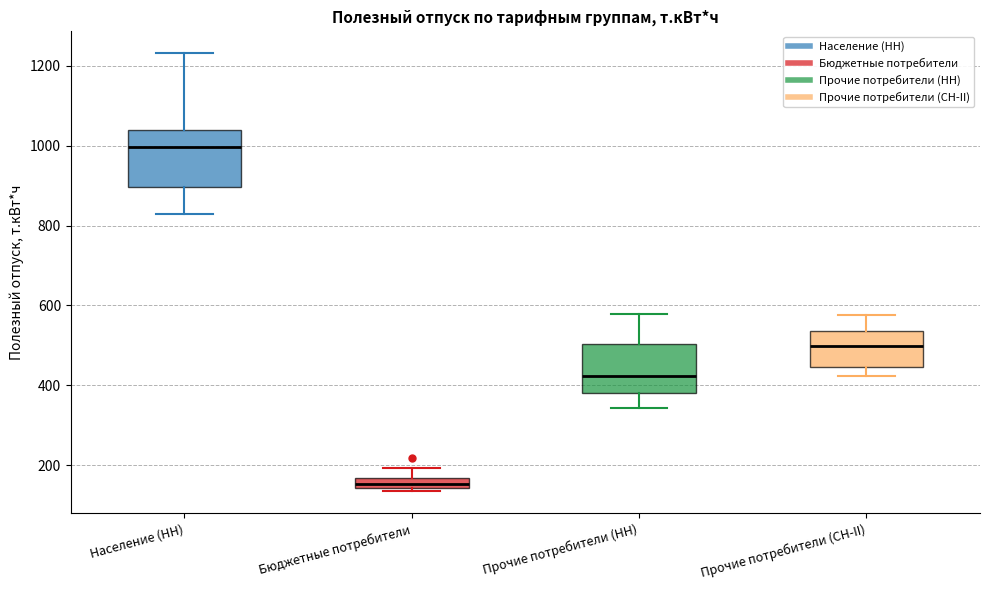

Which box has the highest median line?

Население (НН)